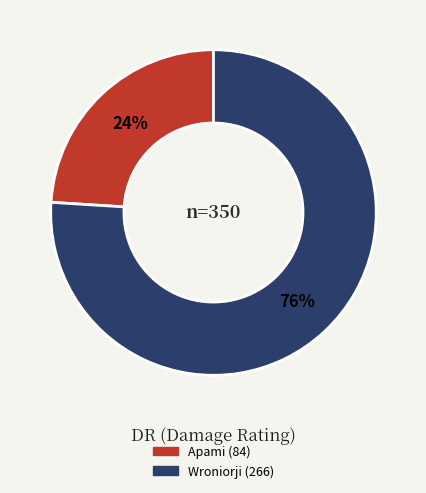

Is the sum of Wroniorji and Apami greater than half?

Yes